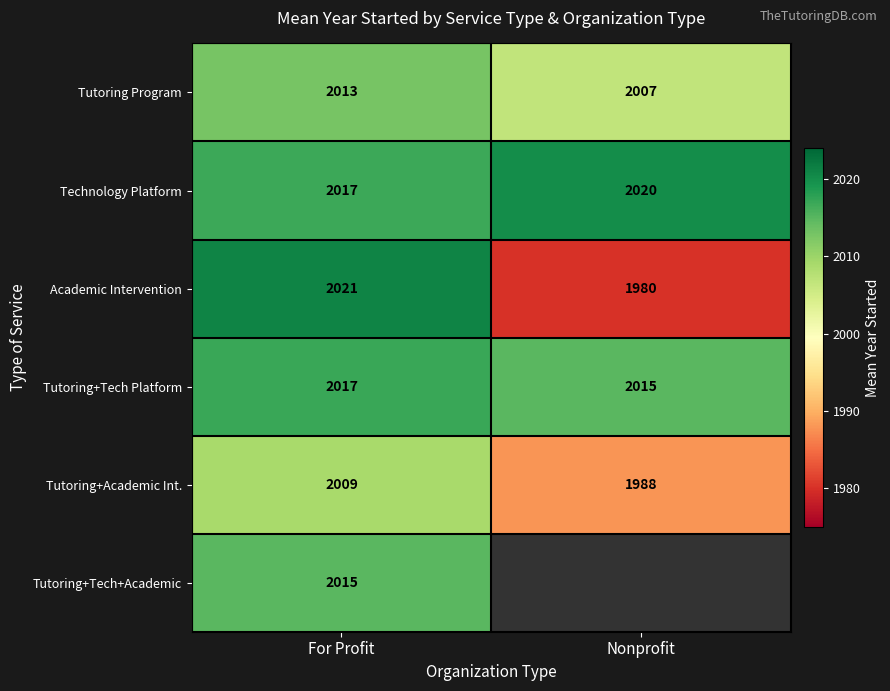

List the labels in order of Tutoring+Tech Platform value, largest first.

For Profit, Nonprofit